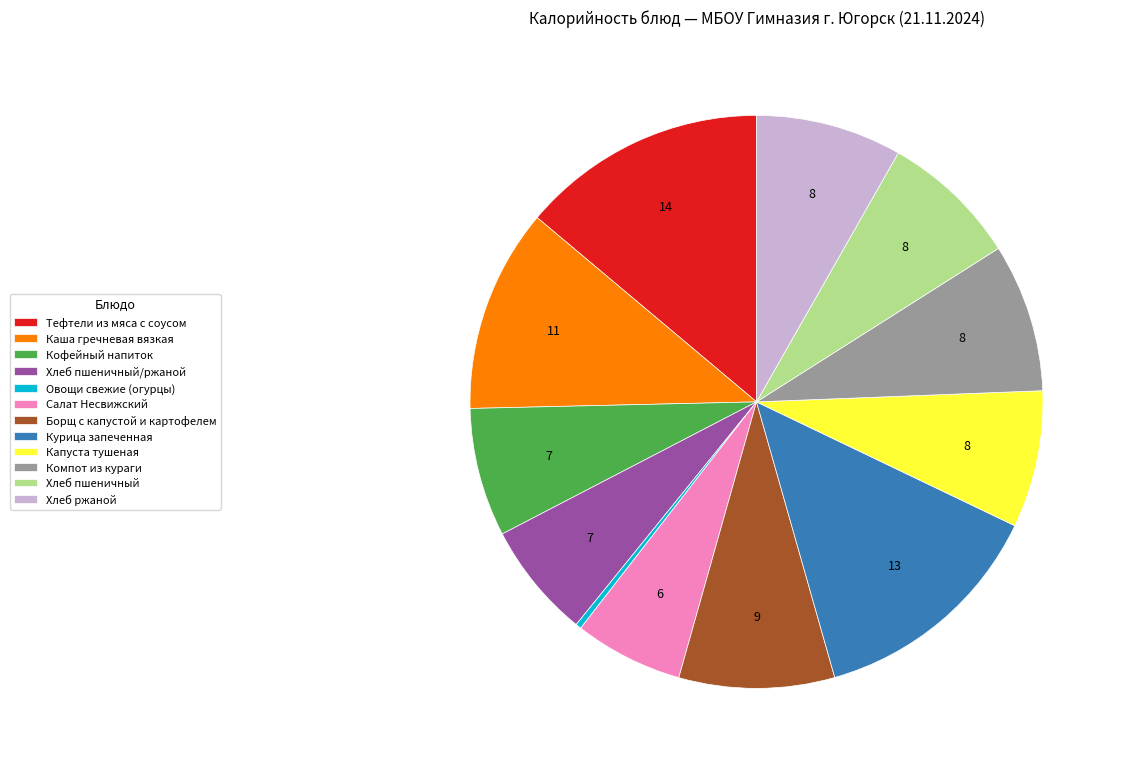

True or false: Компот из кураги accounts for 8% of the total.

True